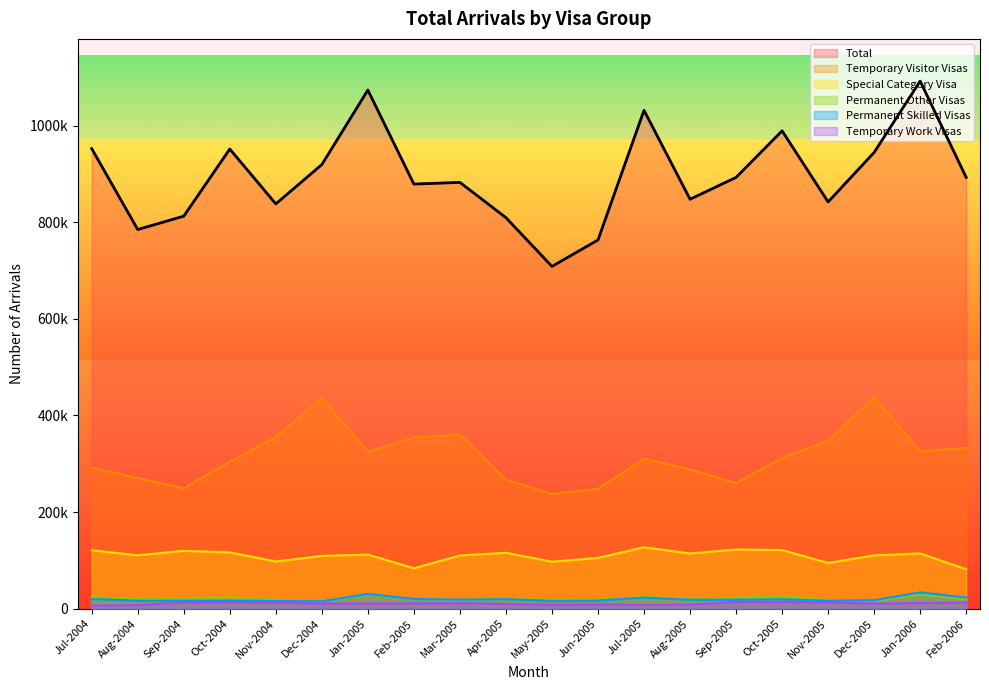

At which category does Temporary Work Visas reach its first local valley?

Dec-2004